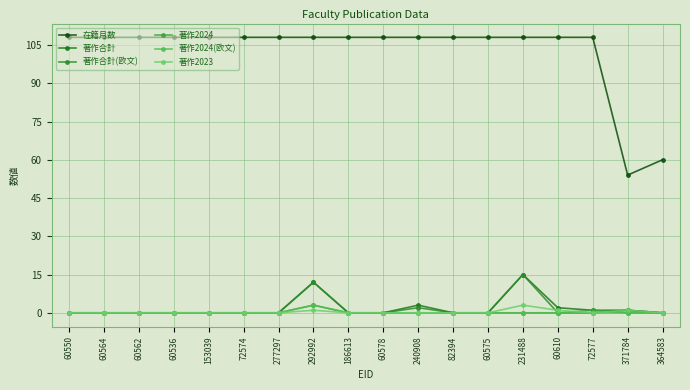

What is the spread (max minus min) of values at 60578?

108